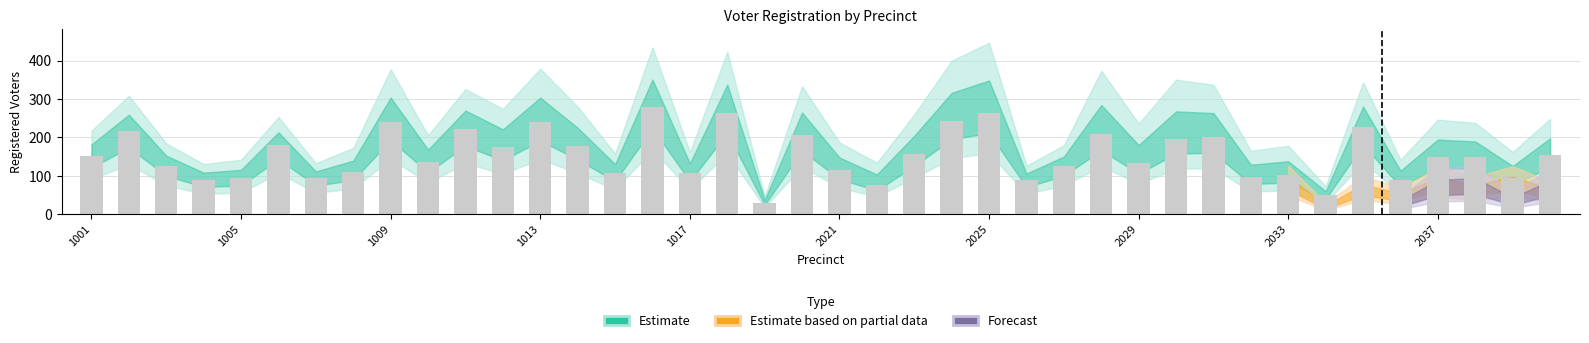

What is the smallest value displayed?

30